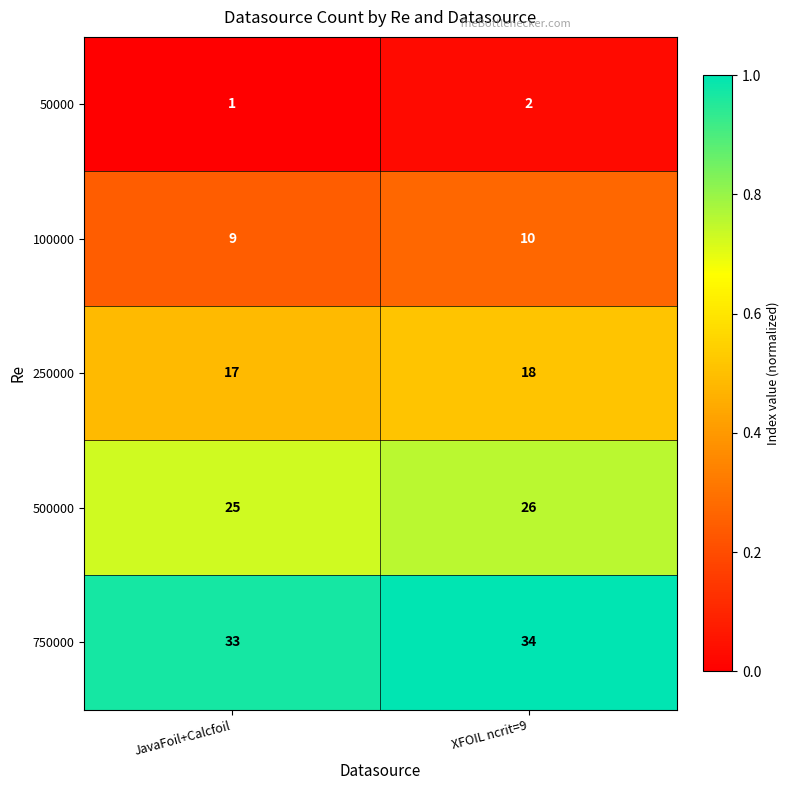

At which label does 750000 reach its peak?

XFOIL ncrit=9